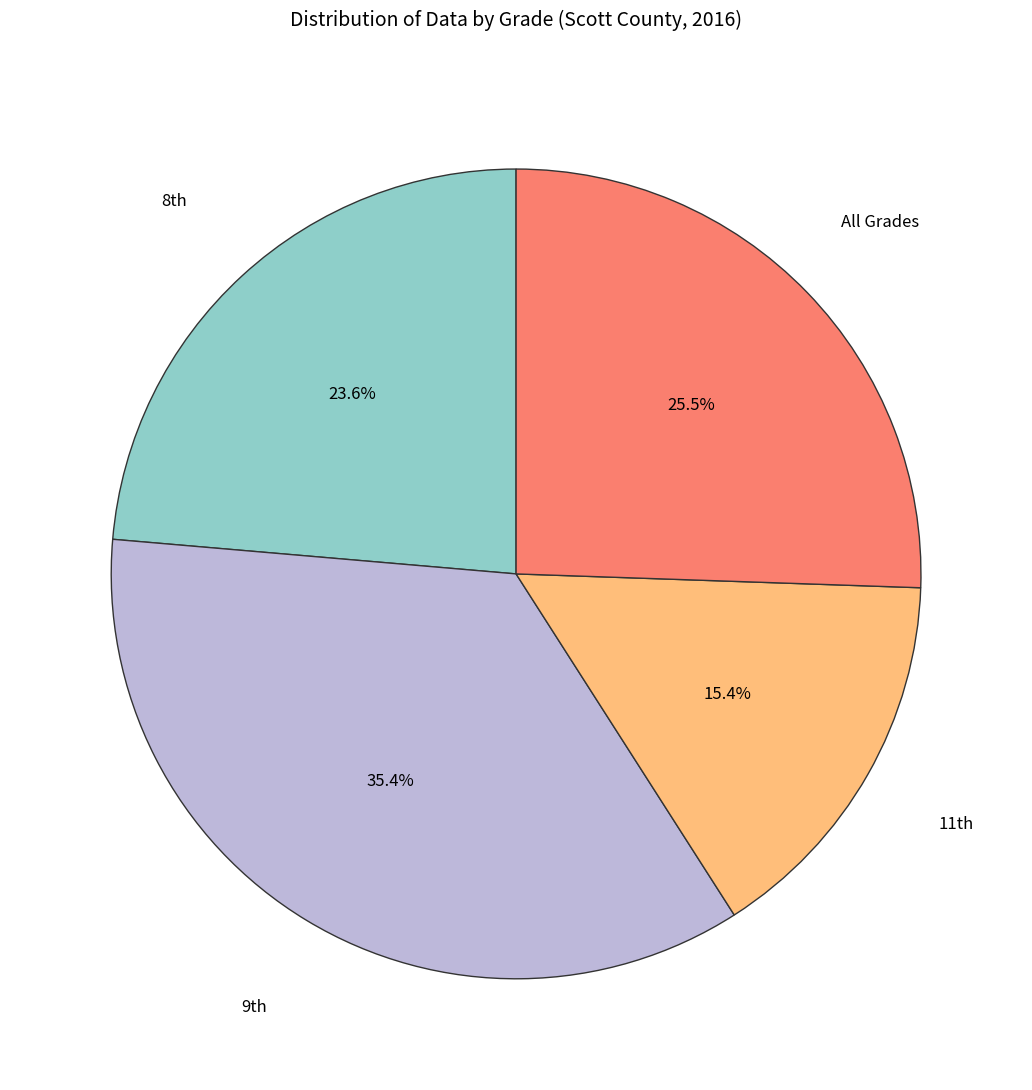

Is there any slice that represents more than half of the pie?

No